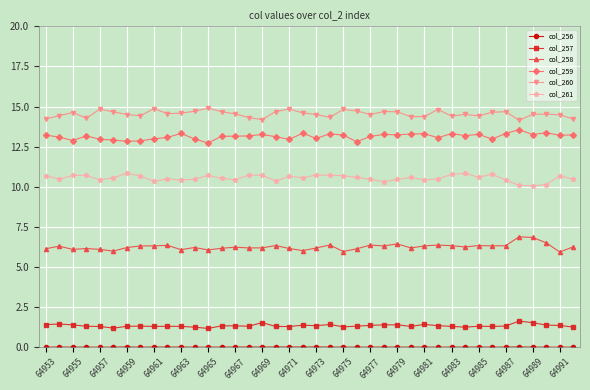

What is the maximum value for col_260?

14.9